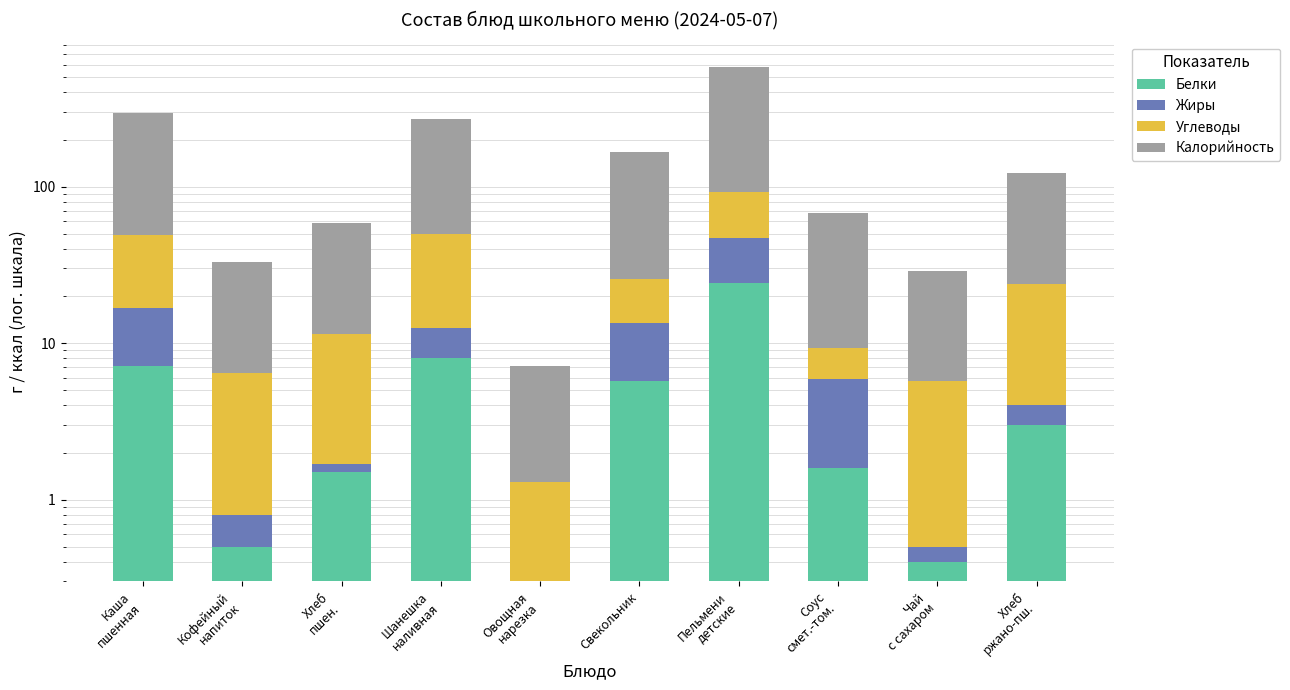

How many values in Жиры are above zero?

9